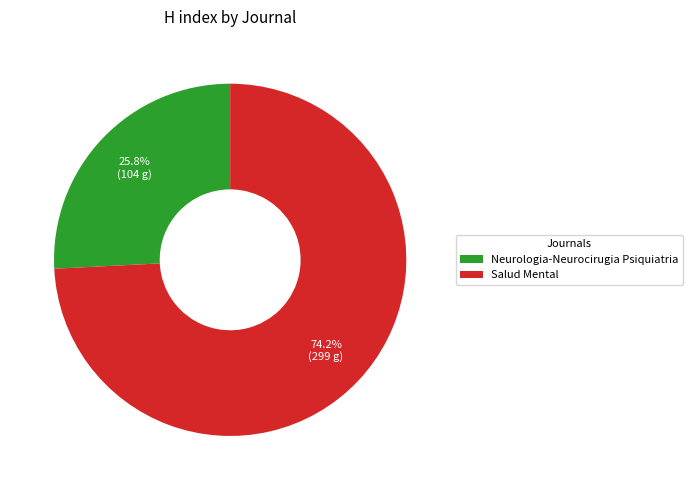

Count the number of slices in the pie.

2